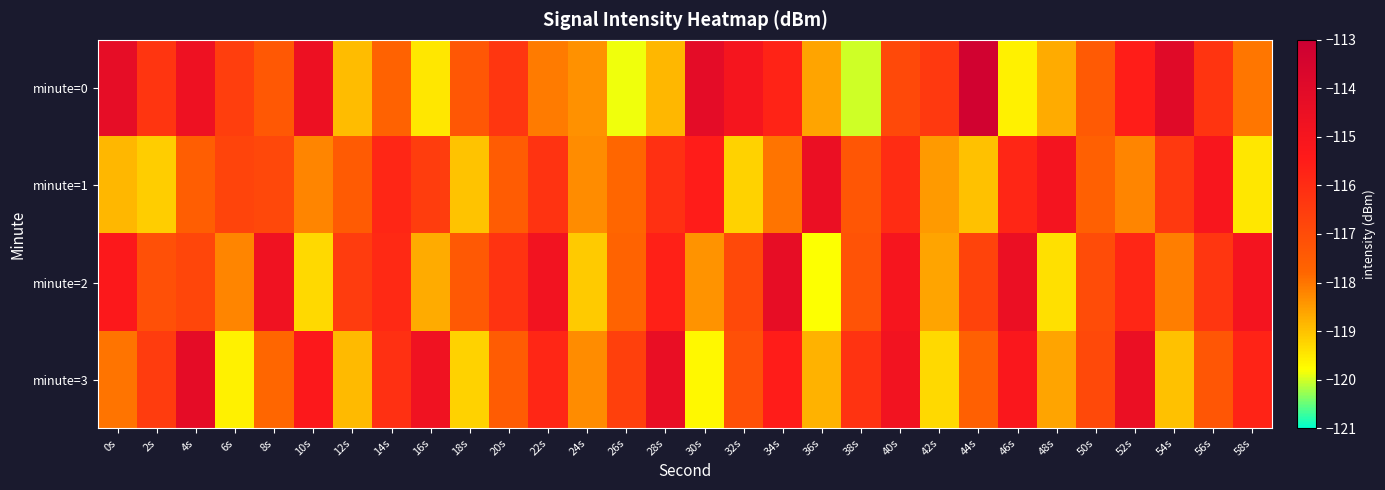

How many categories are shown in the chart?

30